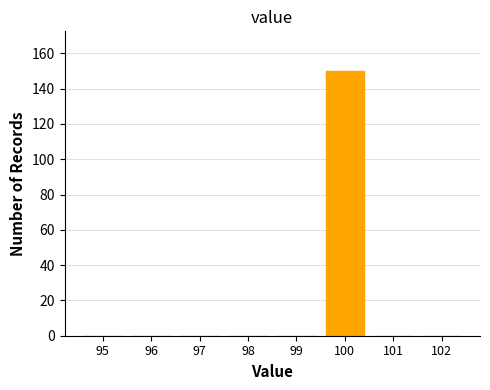

Reading left to right, list all the values displayed in this chart.

95=0	96=0	97=0	98=0	99=0	100=150	101=0	102=0